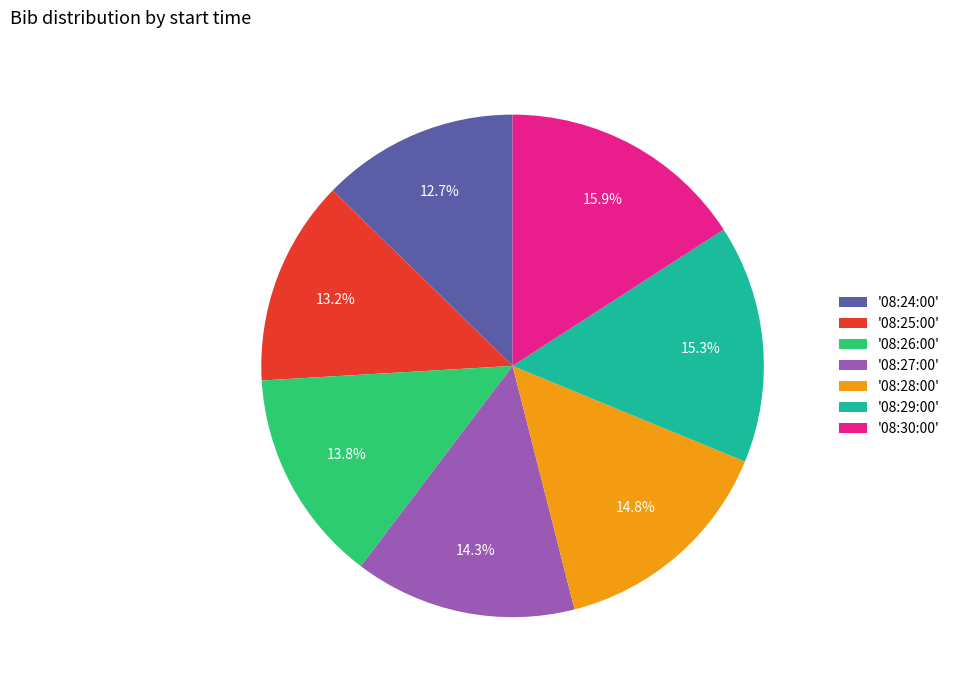

What is the ratio of the value at '08:28:00' to the value at '08:24:00'?

1.2